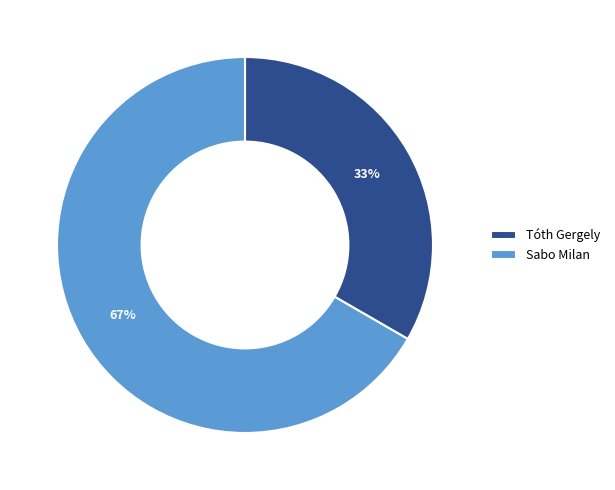

To the nearest percent, what is the average slice percentage?

50%